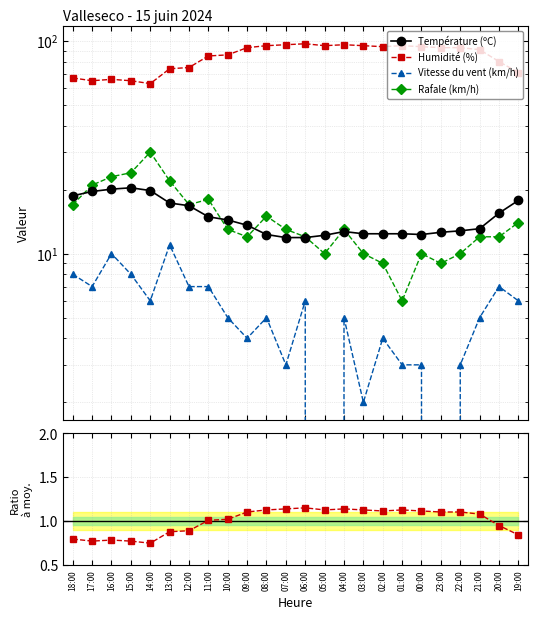

What is the difference between the maximum and minimum values in the Humidité (%) series?

34.0